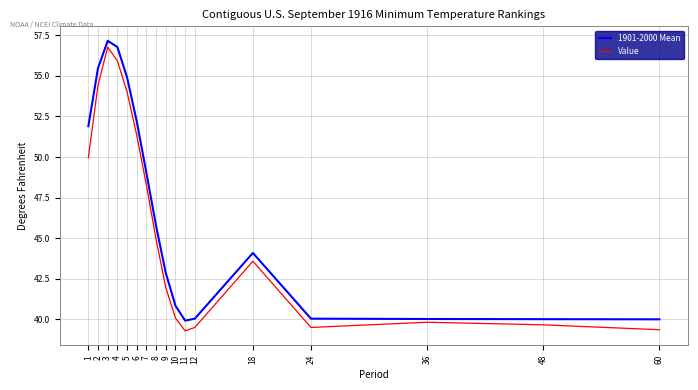

Where is the first local maximum for 1901-2000 Mean?

3